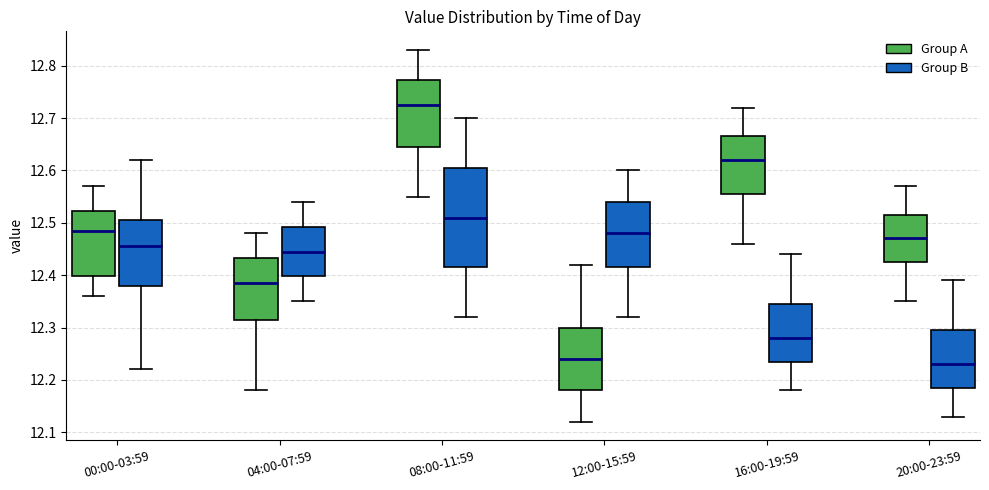

Comparing the boxes themselves (not the whiskers), which one is the tallest?

08:00-11:59 (Group B)